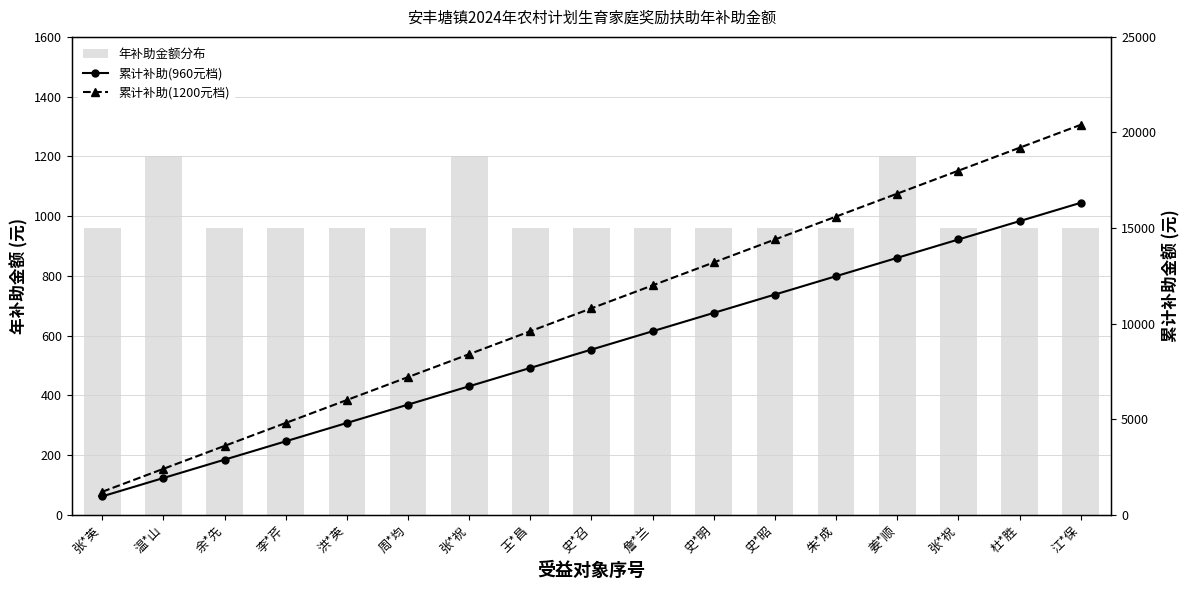

Are the bars horizontal?

No